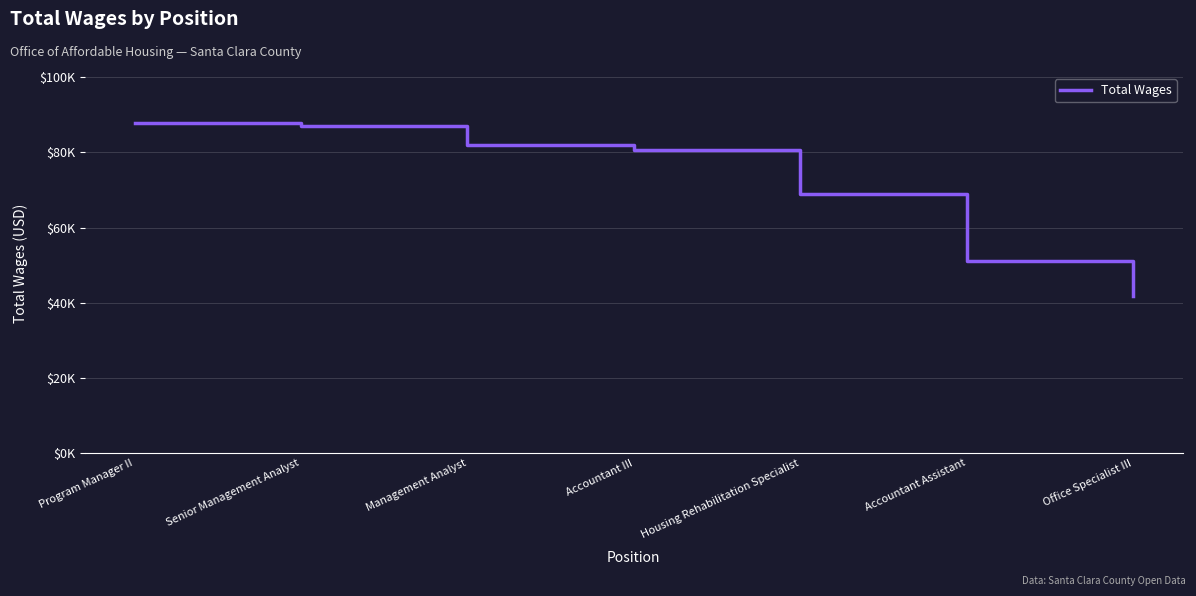

Which category has the highest value across all series?

Program Manager II